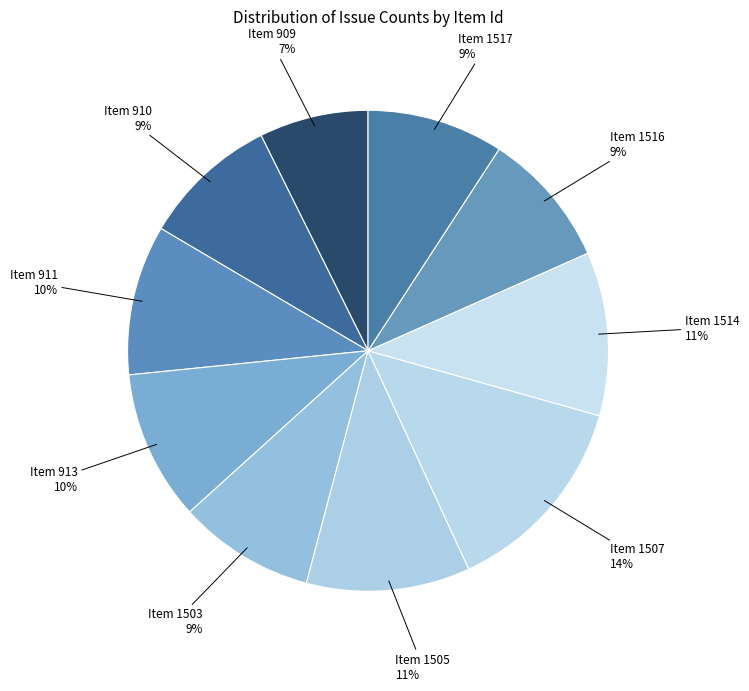

To the nearest percent, what portion does Item 1516 represent?

9%